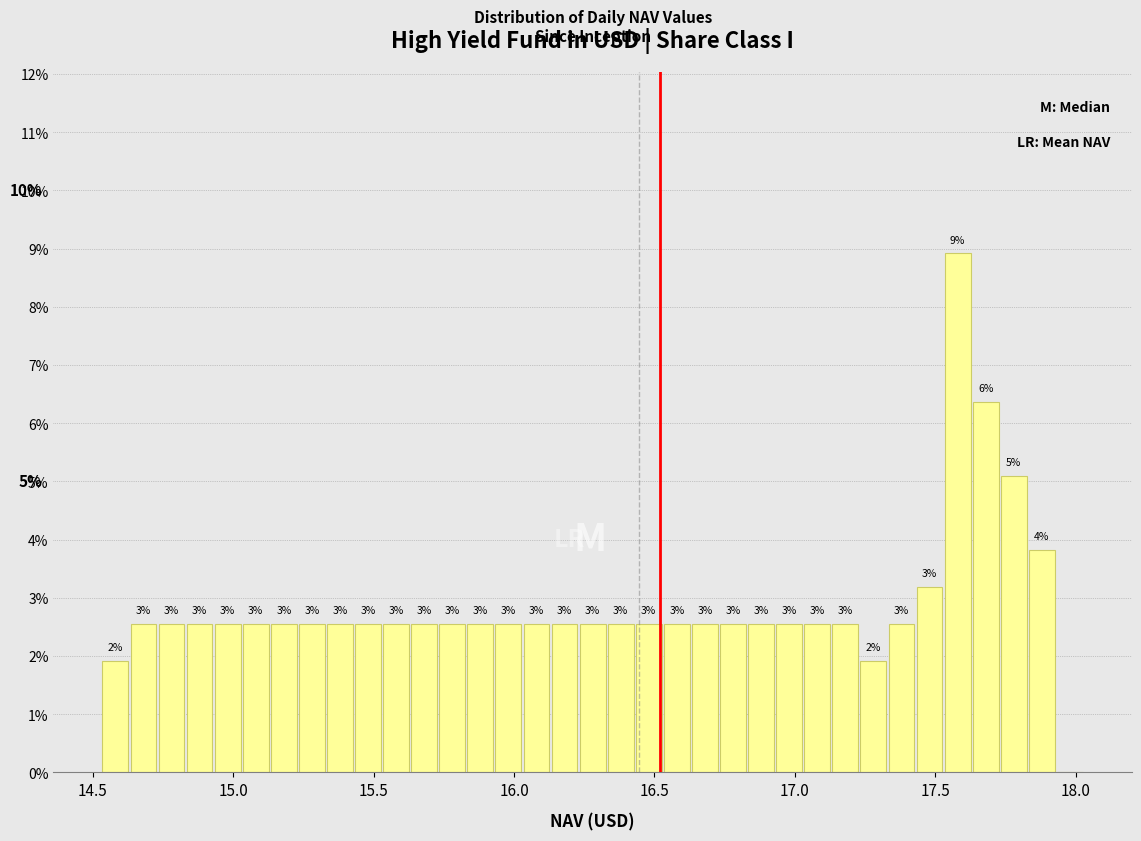

Around what value on the x-axis is the tallest bar? Give the approximate position of its centre, as read against the axis.

17.60